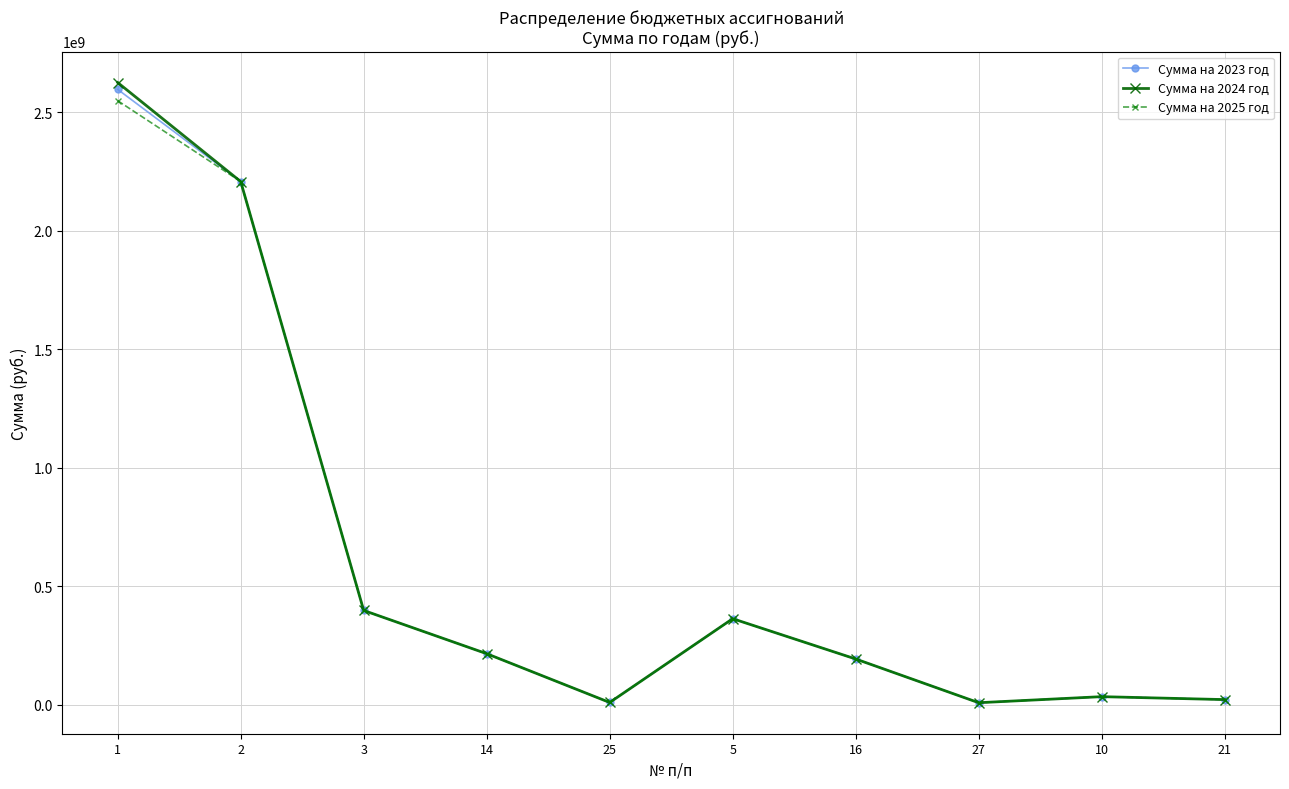

Which series has the widest spread of values?

Сумма на 2024 год